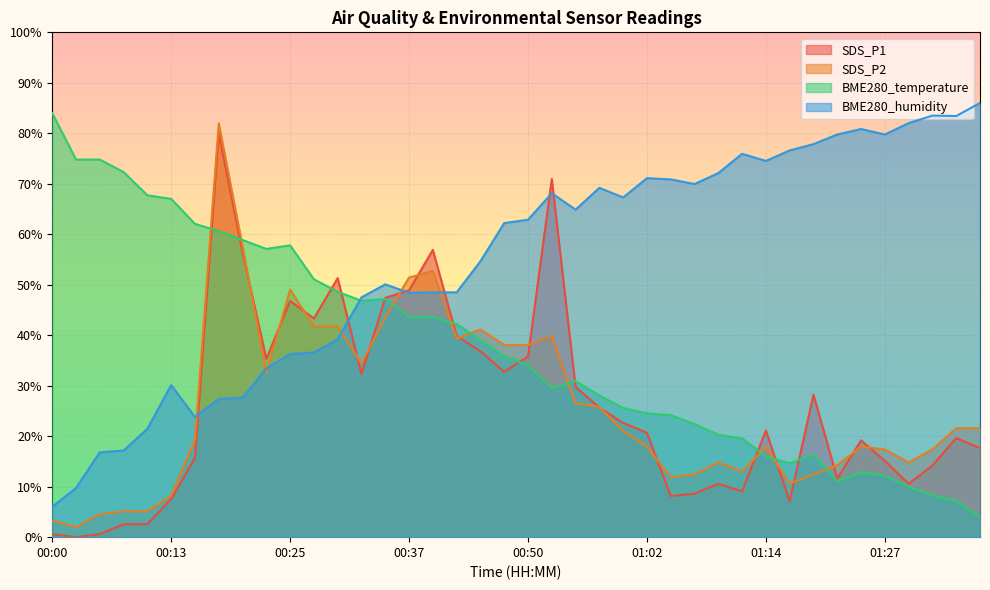

What is the label of the 18th point from the left?

00:42